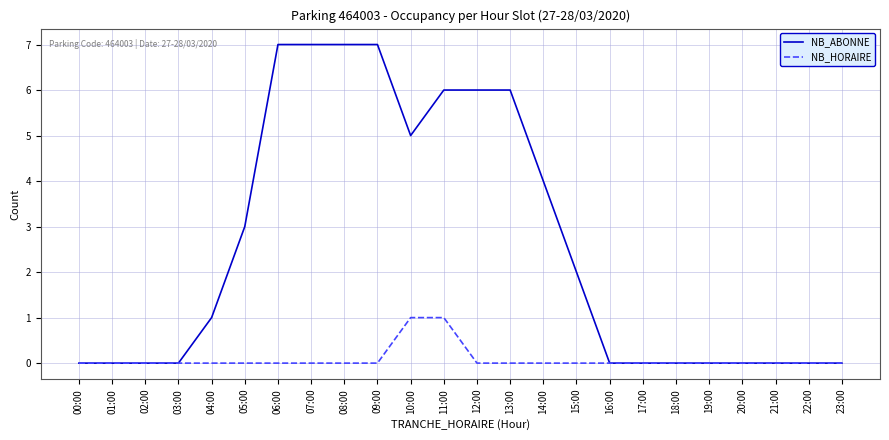

Is the value of NB_HORAIRE at 10:00 greater than the value of NB_ABONNE at 02:00?

Yes